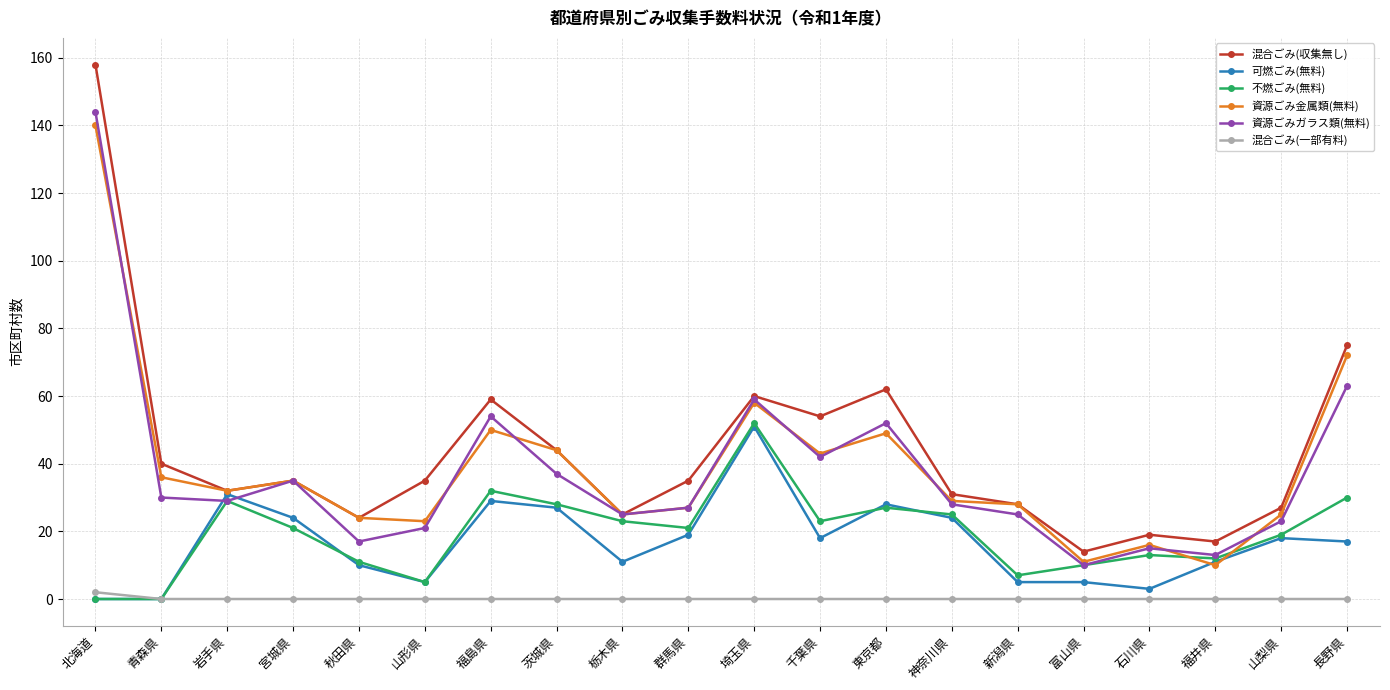

At which category is the sum across all series the highest?

北海道